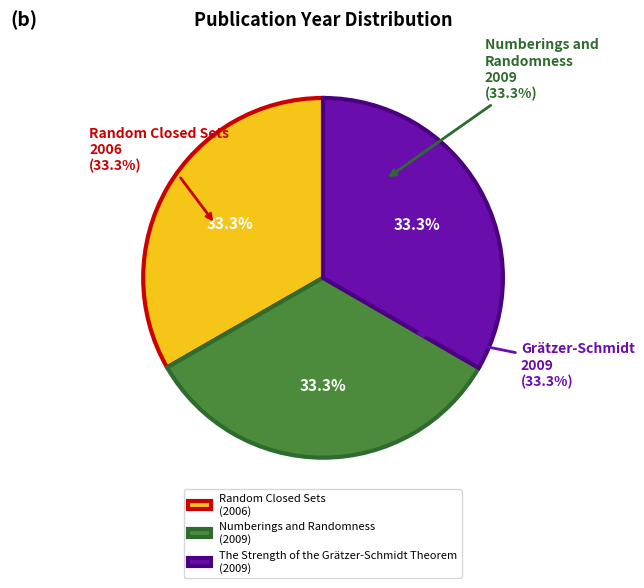

What is the change in value from Random Closed Sets to The Strength of the Grätzer-Schmidt Theorem?

+3